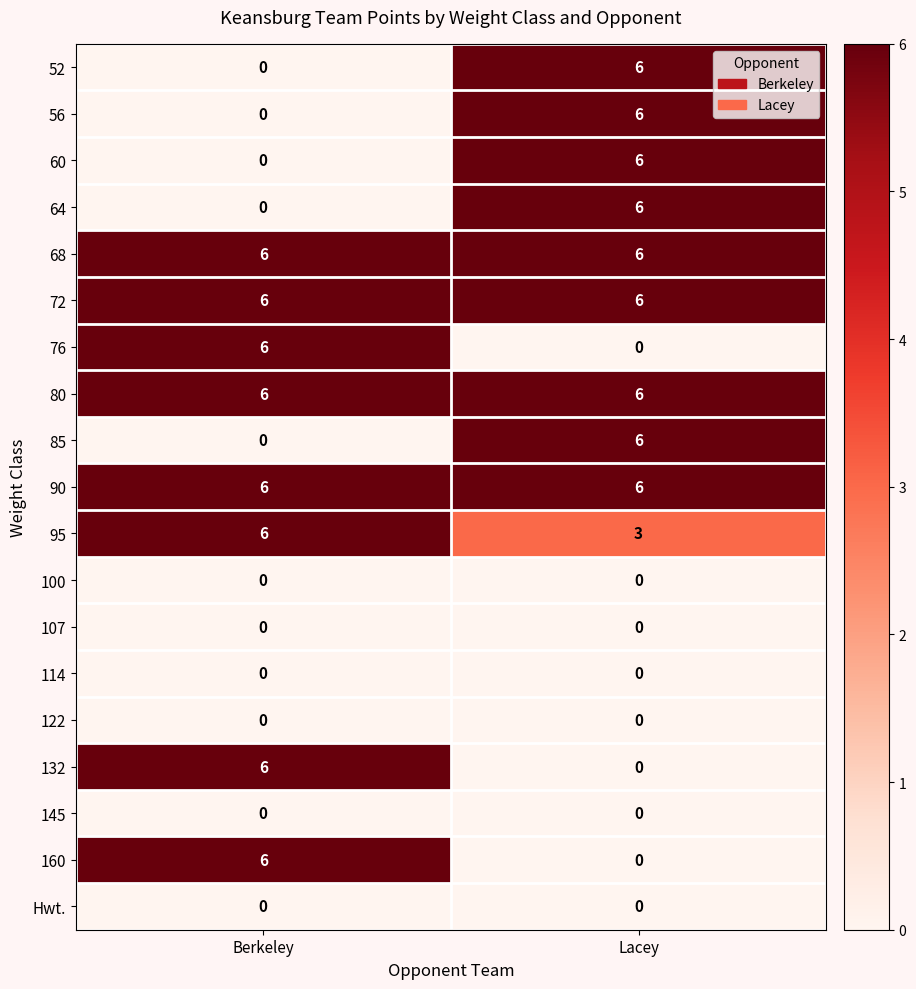

What is the difference between the highest and lowest values at Berkeley?

6